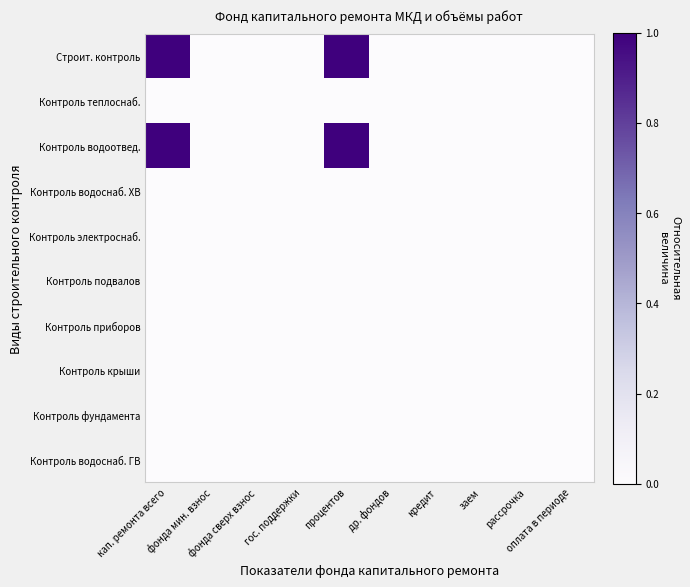

Reading left to right, list all the values displayed in this chart.

Строит. контроль: кап. ремонта всего=1	фонда мин. взнос=0	фонда сверх взнос=0	гос. поддержки=0	процентов=1	др. фондов=0	кредит=0	заем=0	рассрочка=0	оплата в периоде=0
Контроль теплоснаб.: кап. ремонта всего=0	фонда мин. взнос=0	фонда сверх взнос=0	гос. поддержки=0	процентов=0	др. фондов=0	кредит=0	заем=0	рассрочка=0	оплата в периоде=0
Контроль водоотвед.: кап. ремонта всего=1	фонда мин. взнос=0	фонда сверх взнос=0	гос. поддержки=0	процентов=1	др. фондов=0	кредит=0	заем=0	рассрочка=0	оплата в периоде=0
Контроль водоснаб. ХВ: кап. ремонта всего=0	фонда мин. взнос=0	фонда сверх взнос=0	гос. поддержки=0	процентов=0	др. фондов=0	кредит=0	заем=0	рассрочка=0	оплата в периоде=0
Контроль электроснаб.: кап. ремонта всего=0	фонда мин. взнос=0	фонда сверх взнос=0	гос. поддержки=0	процентов=0	др. фондов=0	кредит=0	заем=0	рассрочка=0	оплата в периоде=0
Контроль подвалов: кап. ремонта всего=0	фонда мин. взнос=0	фонда сверх взнос=0	гос. поддержки=0	процентов=0	др. фондов=0	кредит=0	заем=0	рассрочка=0	оплата в периоде=0
Контроль приборов: кап. ремонта всего=0	фонда мин. взнос=0	фонда сверх взнос=0	гос. поддержки=0	процентов=0	др. фондов=0	кредит=0	заем=0	рассрочка=0	оплата в периоде=0
Контроль крыши: кап. ремонта всего=0	фонда мин. взнос=0	фонда сверх взнос=0	гос. поддержки=0	процентов=0	др. фондов=0	кредит=0	заем=0	рассрочка=0	оплата в периоде=0
Контроль фундамента: кап. ремонта всего=0	фонда мин. взнос=0	фонда сверх взнос=0	гос. поддержки=0	процентов=0	др. фондов=0	кредит=0	заем=0	рассрочка=0	оплата в периоде=0
Контроль водоснаб. ГВ: кап. ремонта всего=0	фонда мин. взнос=0	фонда сверх взнос=0	гос. поддержки=0	процентов=0	др. фондов=0	кредит=0	заем=0	рассрочка=0	оплата в периоде=0